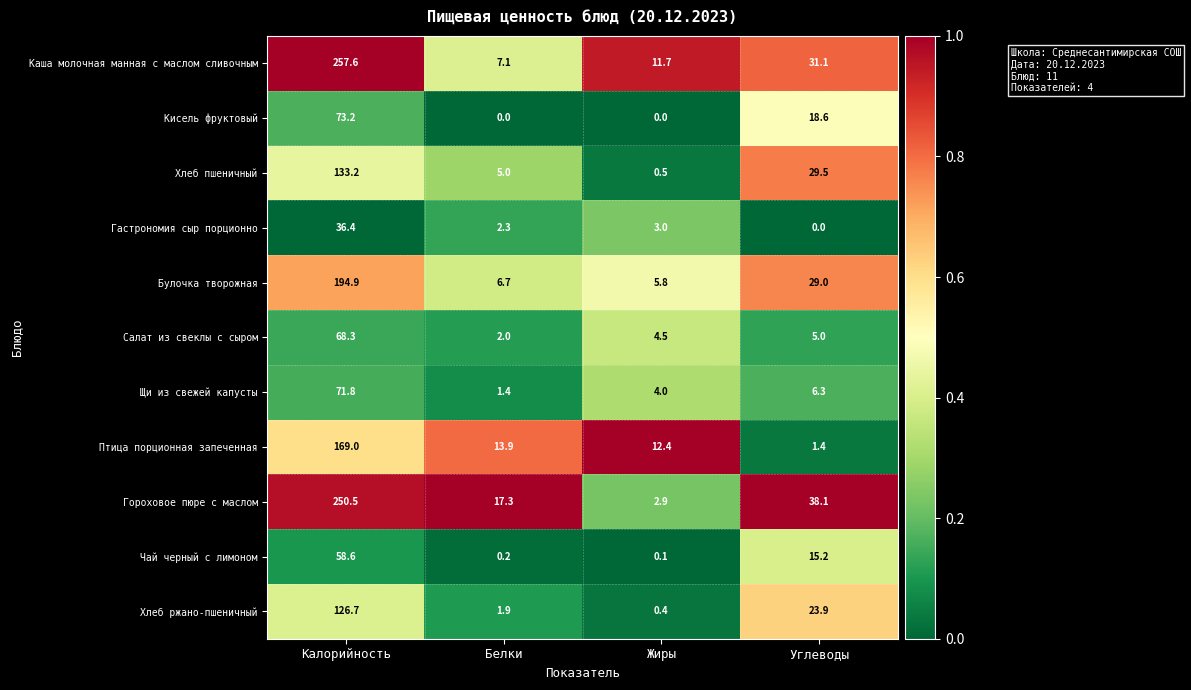

What value does the Хлеб пшеничный series have at Жиры?

0.5